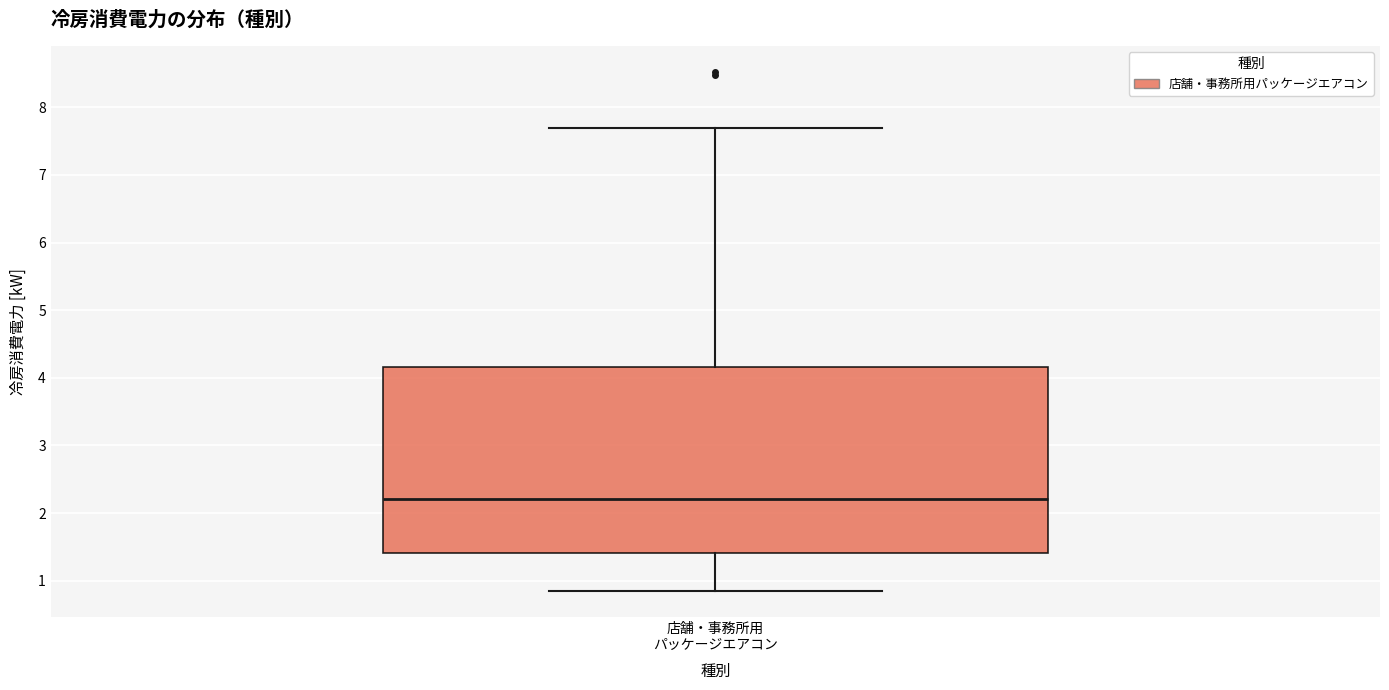

Read this box plot against the y-axis: the position of the median line, the range covered by the box, and the ends of both whiskers. The values are not printed on the chart, so give them approximately, as read against the axis.

median 2.2, box 1.4 to 4.2, whiskers 0.9 to 7.7